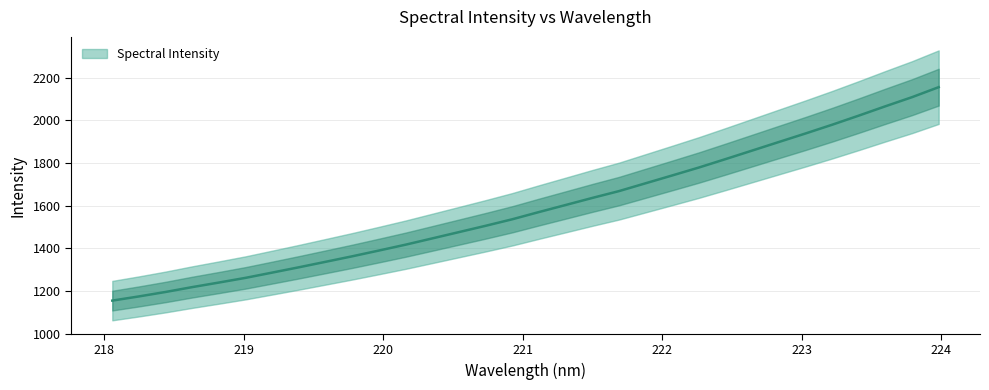

What is the average value?

1589.7